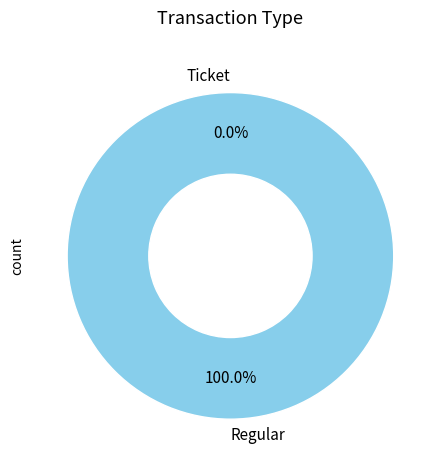

Rank the categories by value from highest to lowest.

Regular, Ticket